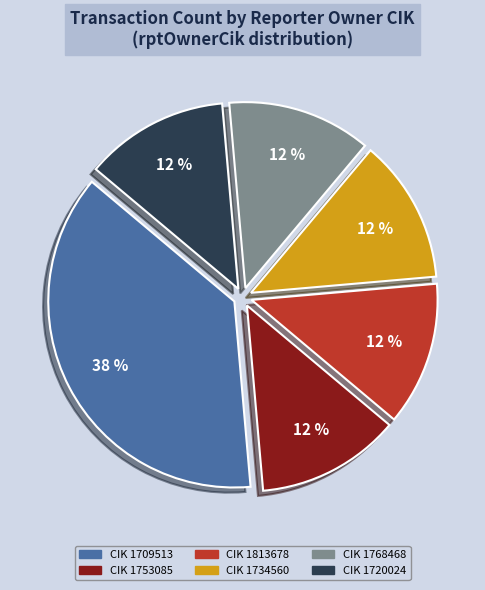

To the nearest percent, what is the average slice percentage?

17%